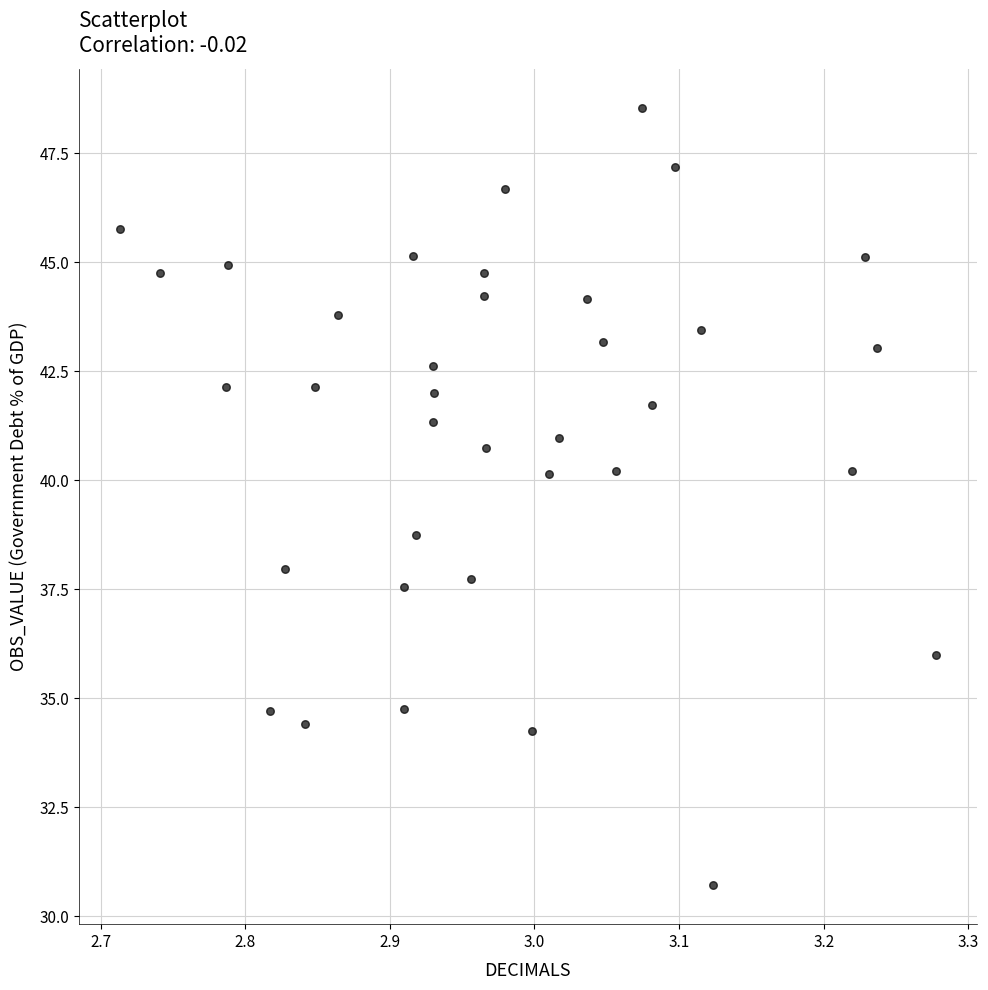

What Y value in the scatter plot is closest to 39?

38.7